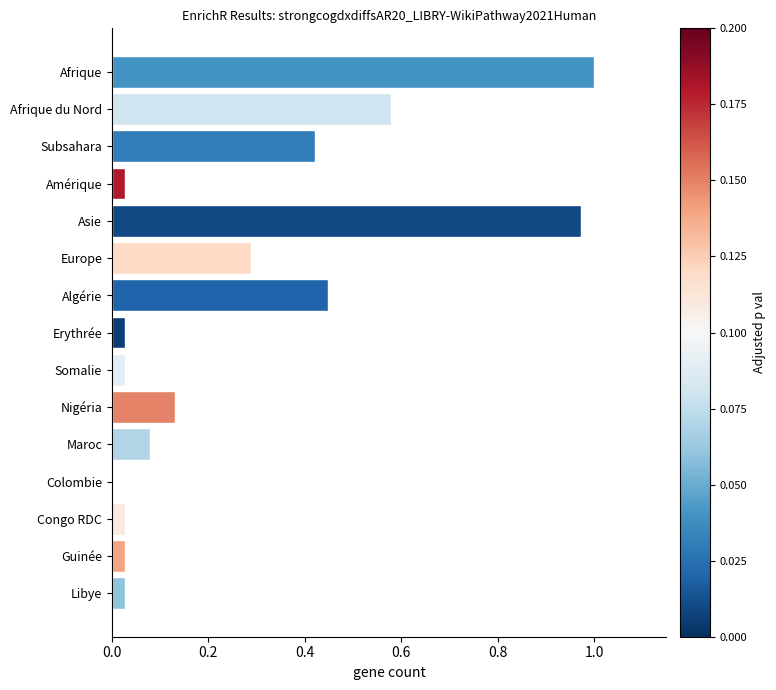

Which has a higher value, Algérie or Guinée?

Algérie